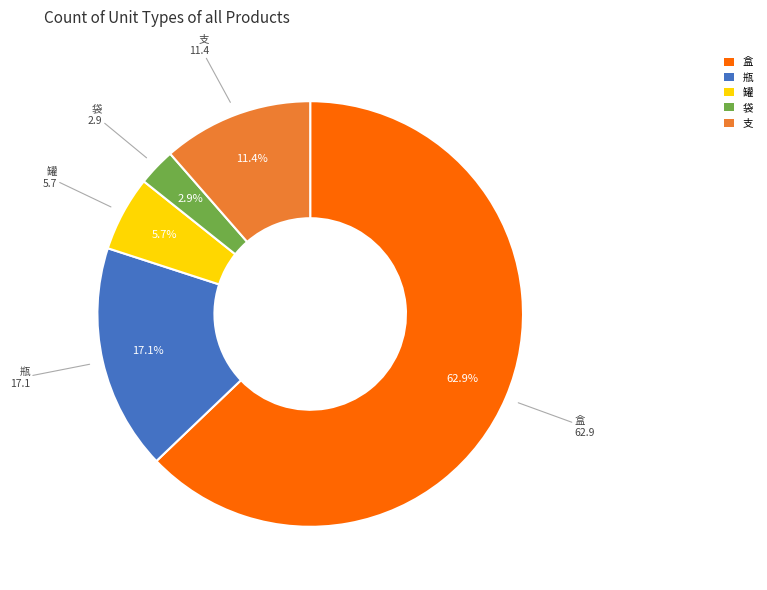

To the nearest percent, what is the difference between the 罐 and 袋 slice percentages?

3%